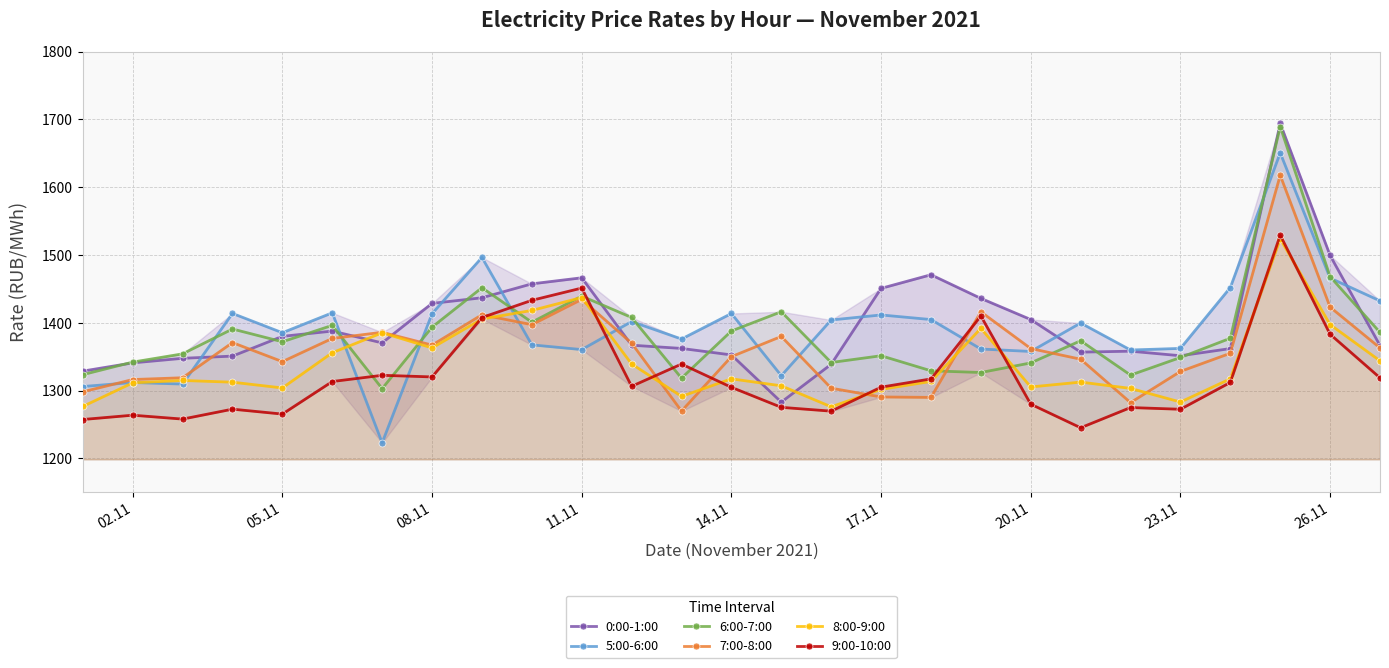

How many data points in 9:00-10:00 are above 1306?

14